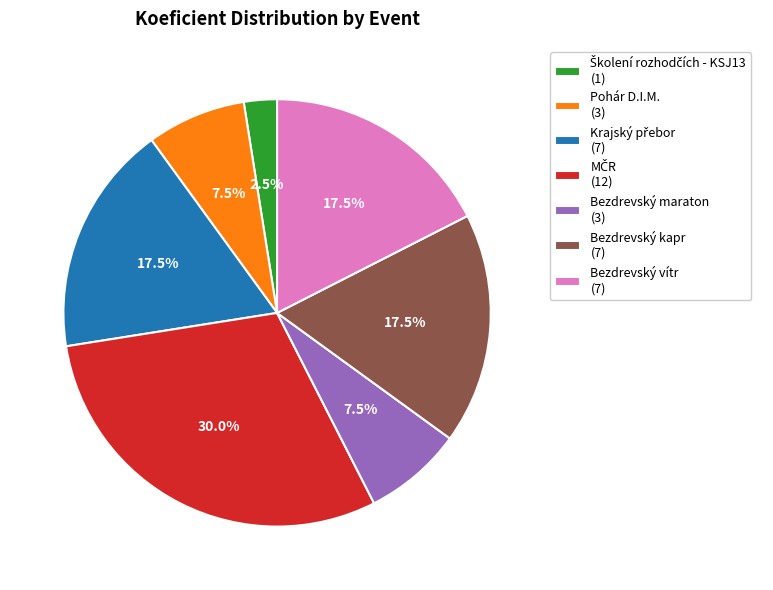

Between Bezdrevský maraton (3) and Bezdrevský kapr (7), which is larger?

Bezdrevský kapr (7)